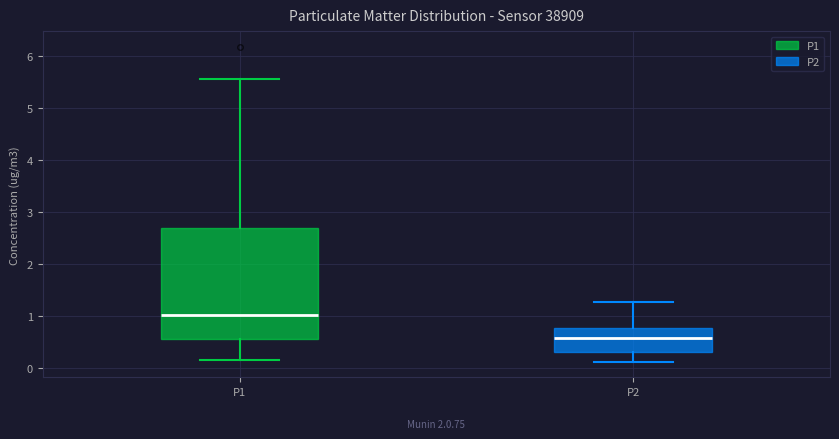

Reading left to right, read every box against the y-axis: the position of its median line, the range the box covers, and the ends of its whiskers. The values are not printed on the chart, so give them approximately, as read against the axis.

P1: median 1.0, box 0.6 to 2.7, whiskers 0.2 to 5.6
P2: median 0.6, box 0.3 to 0.8, whiskers 0.1 to 1.3